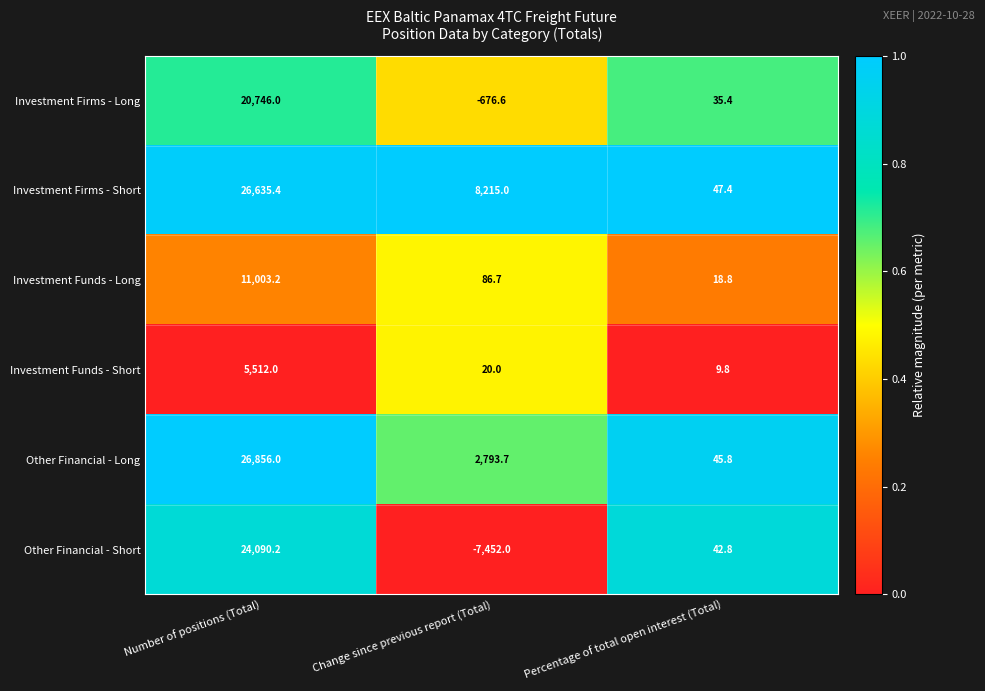

At which label does Investment Funds - Long first exceed 86?

Number of positions (Total)